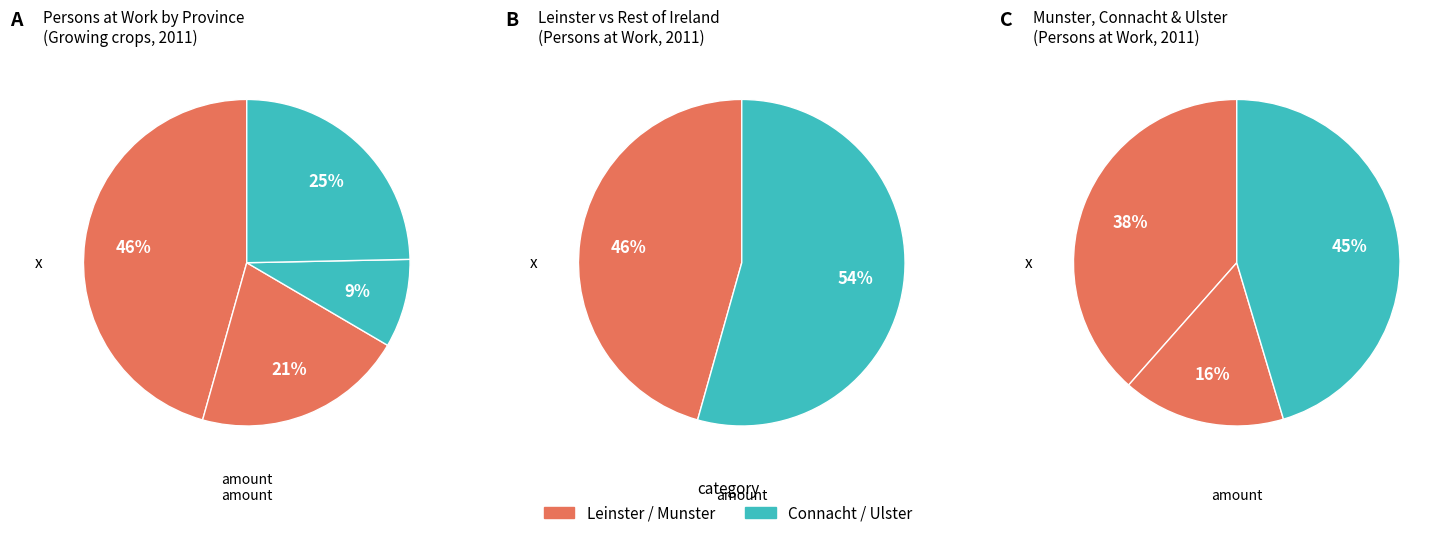

How much of the chart is everything except Leinster?

54.4%